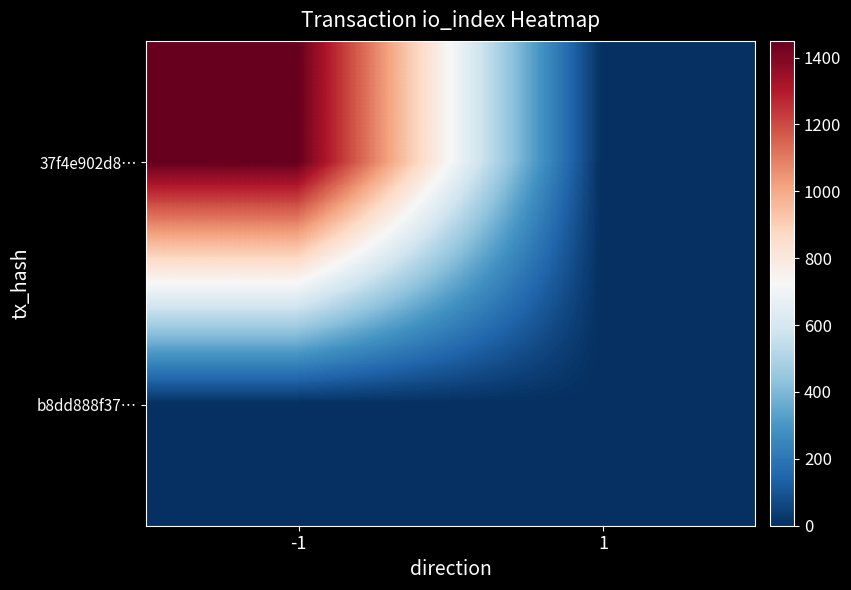

How many distinct data groups are displayed?

2